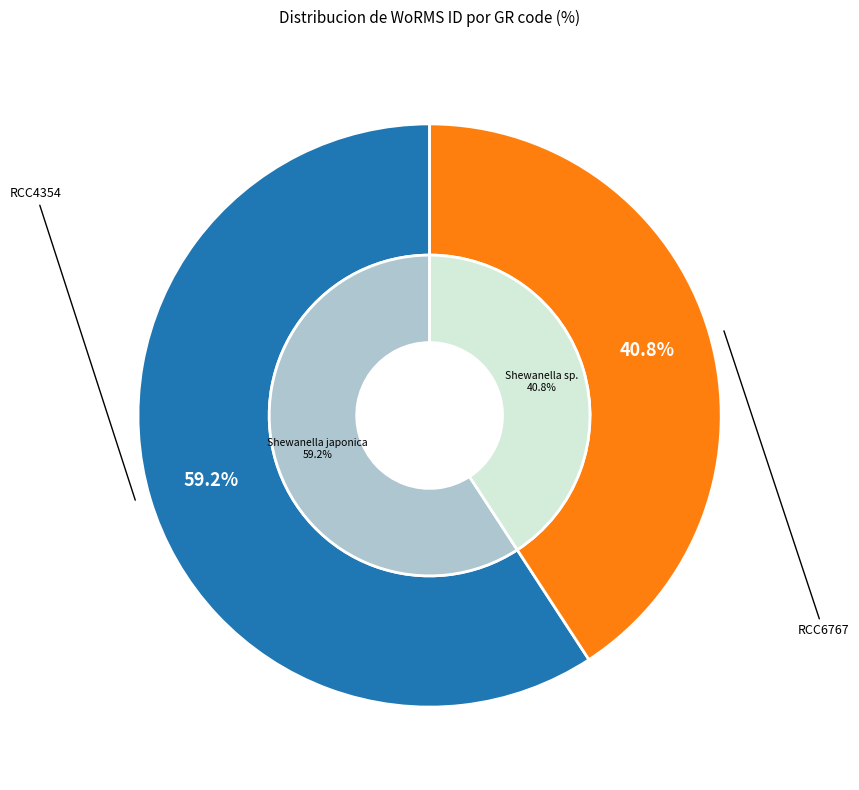

Between RCC4354 and RCC6767, which is larger?

RCC4354